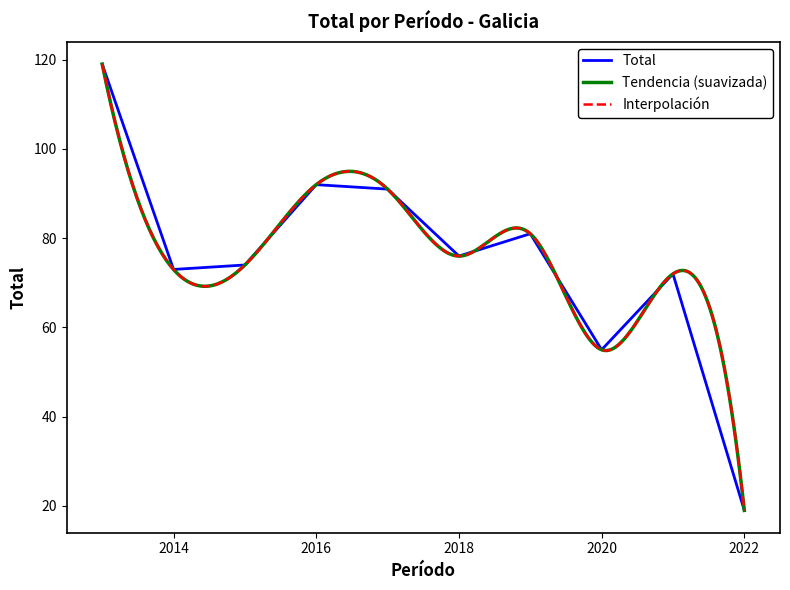

What is the sum of all values?

752